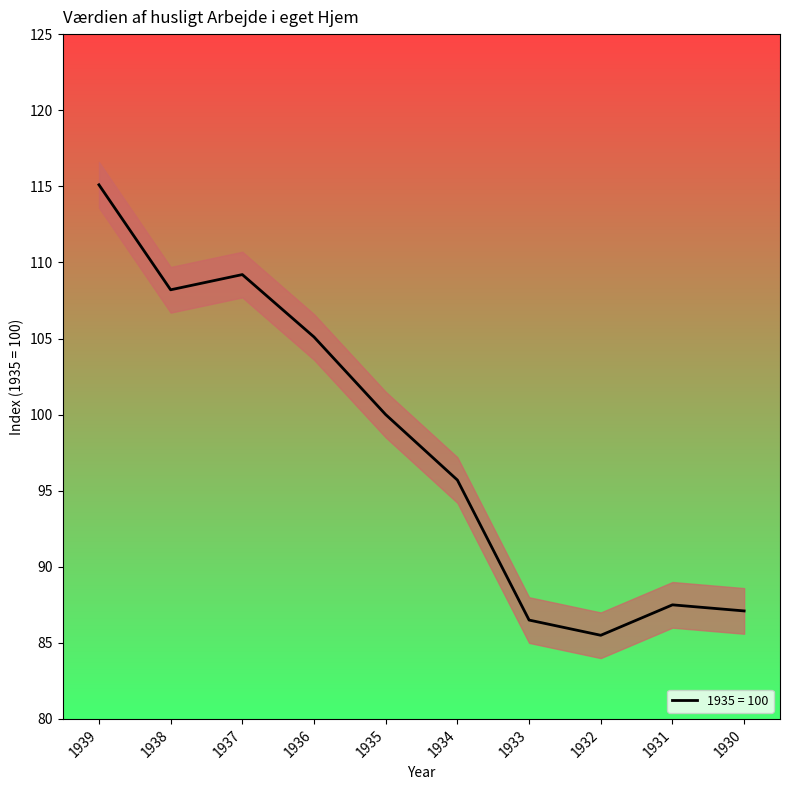

How many categories are shown in the chart?

10